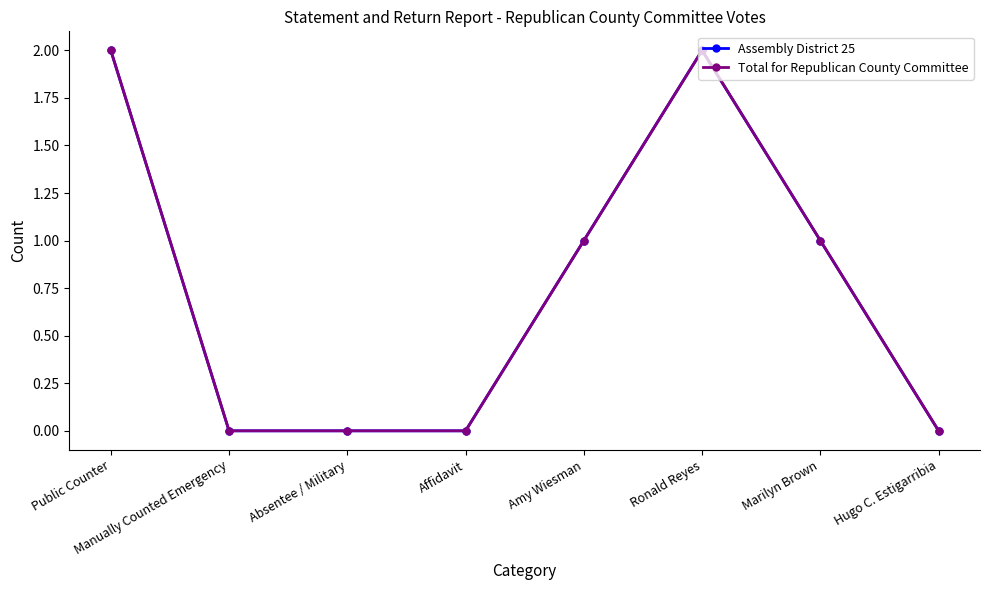

What position from the right is Absentee / Military?

6